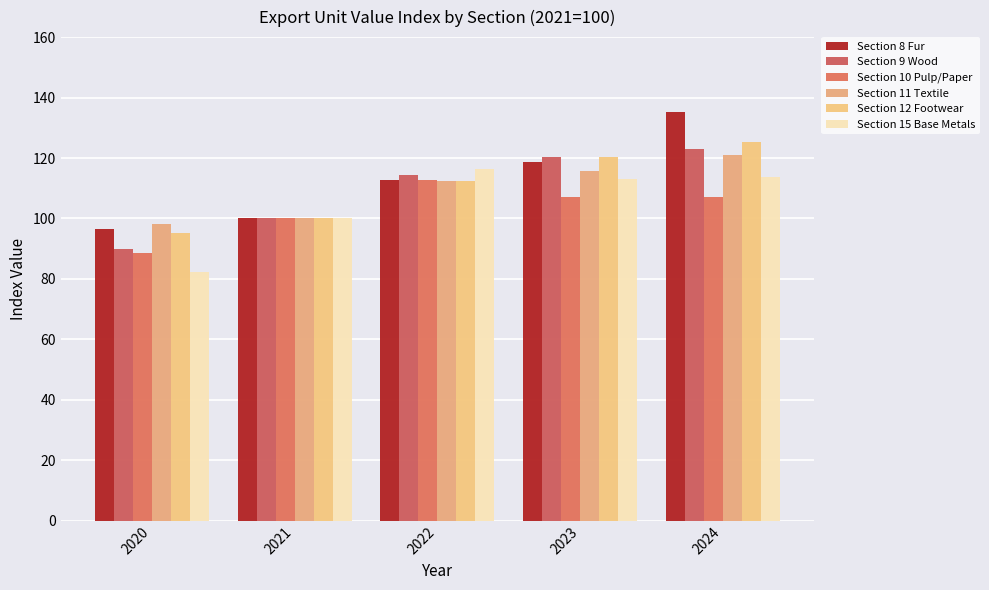

What is the maximum value for Section 10 Pulp/Paper?

112.8